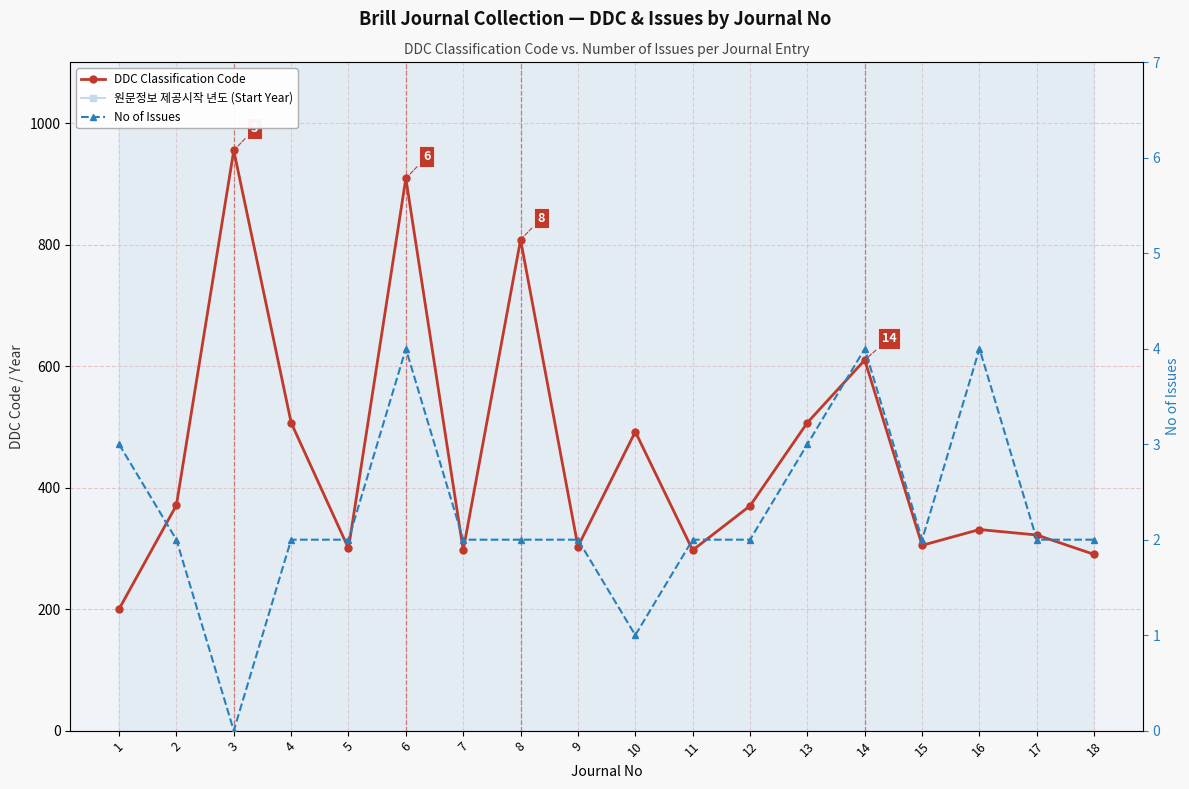

True or false: 원문정보 제공시작 년도 (Start Year) and DDC Classification Code cross at least once.

False